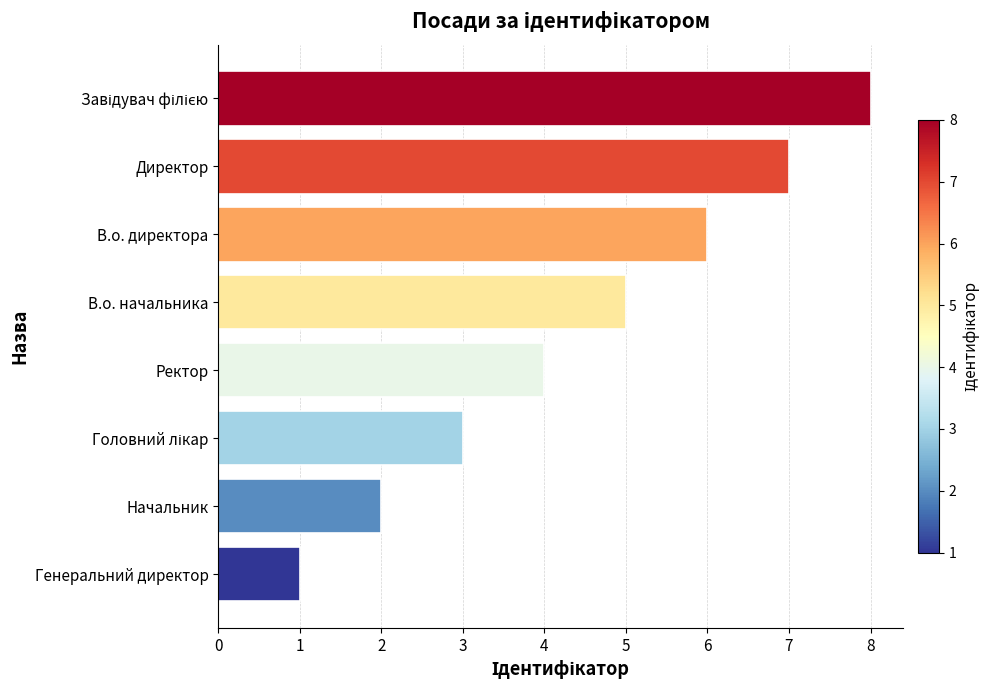

What is the sum of all values?

36